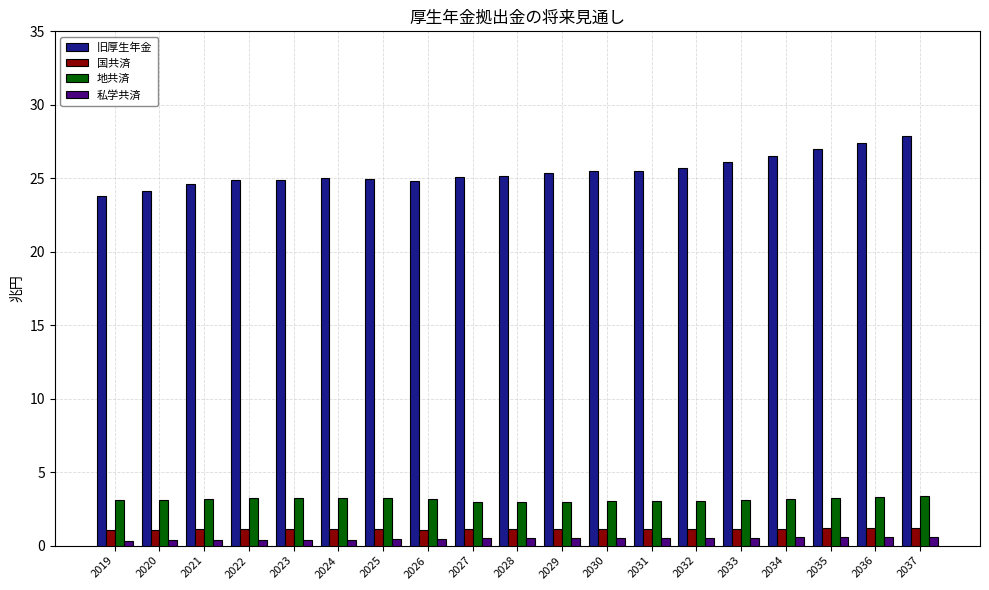

Which series has the largest range (max minus min)?

旧厚生年金